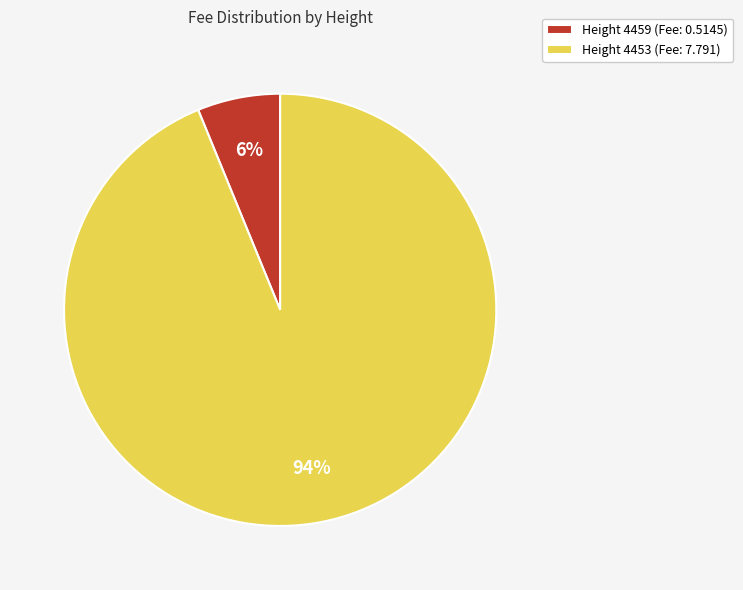

To the nearest percent, what portion does Height 4453 (Fee: 7.791) represent?

94%